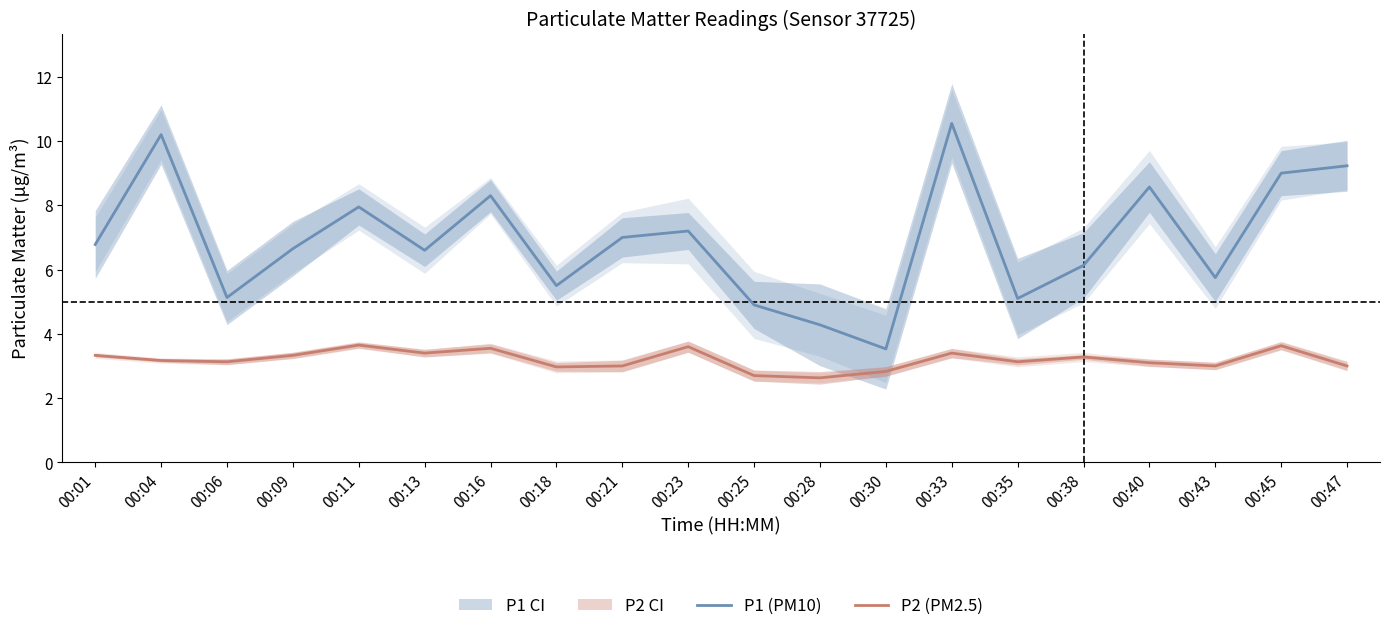

True or false: P2 (PM2.5) and P1 (PM10) intersect in this chart.

False